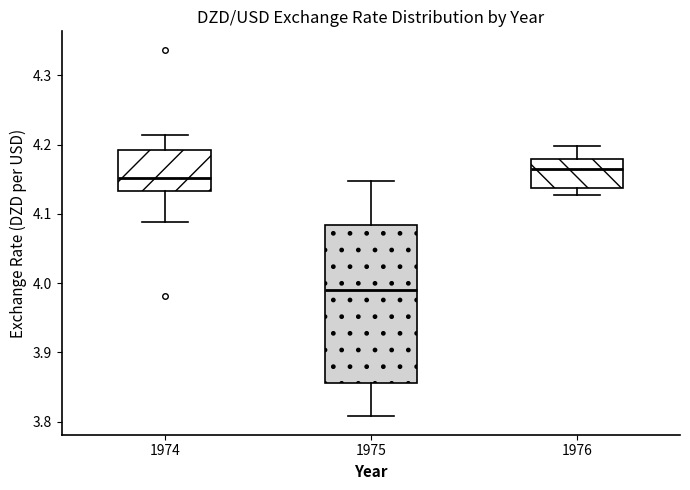

Reading left to right, transcribe this box plot: for each box, give where its median line is, the range the box spans, and where its two whiskers end, as read against the y-axis. The values are not printed on the chart, so give them approximately, as read against the axis.

1974: median 4.15, box 4.13 to 4.19, whiskers 4.09 to 4.21
1975: median 3.99, box 3.86 to 4.08, whiskers 3.81 to 4.15
1976: median 4.16, box 4.14 to 4.18, whiskers 4.13 to 4.20